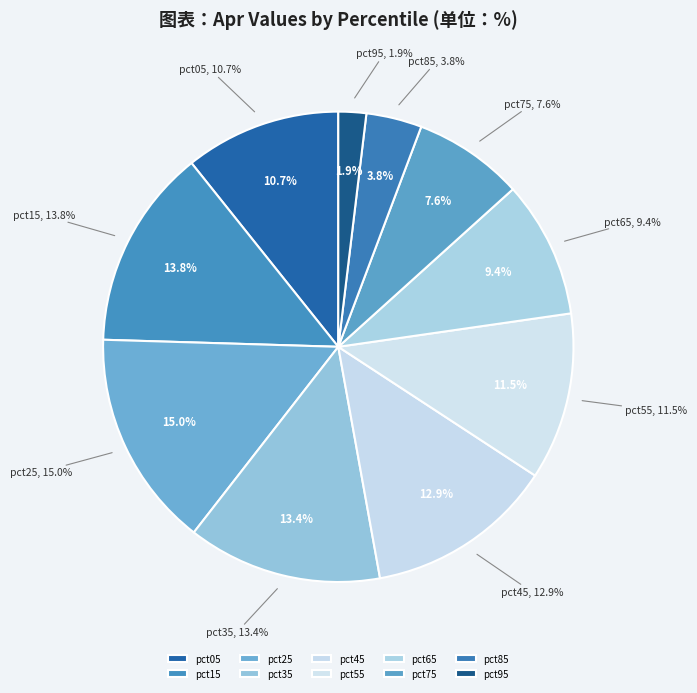

To the nearest percent, what is the difference between the pct85 and pct95 slice percentages?

2%